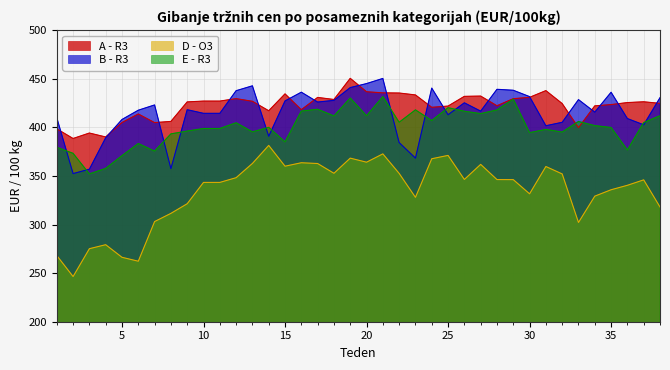

At which category does A - R3 reach its first local peak?

3